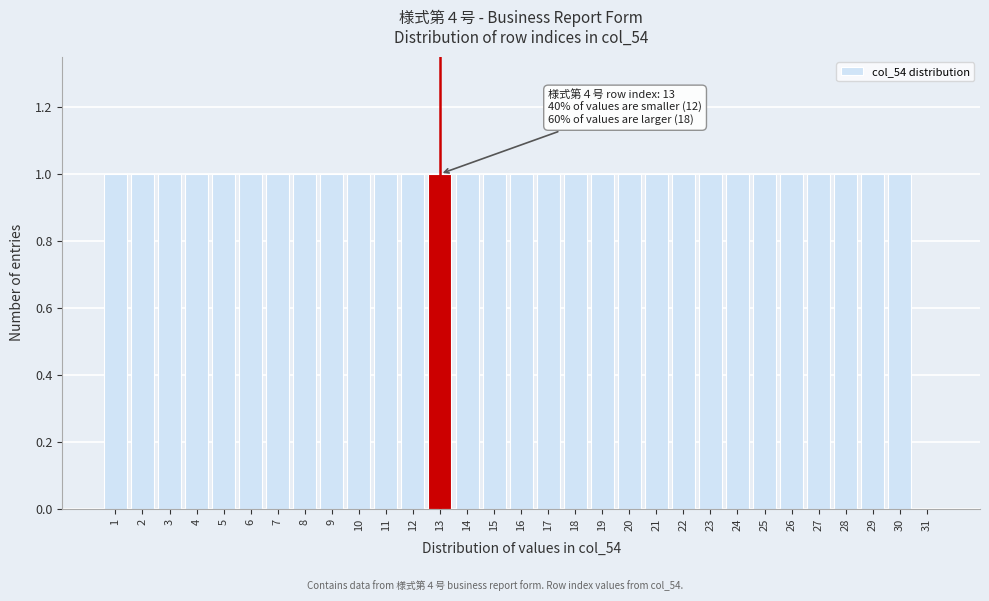

Approximately how many times larger is the value at 18 compared to 21?

1.0